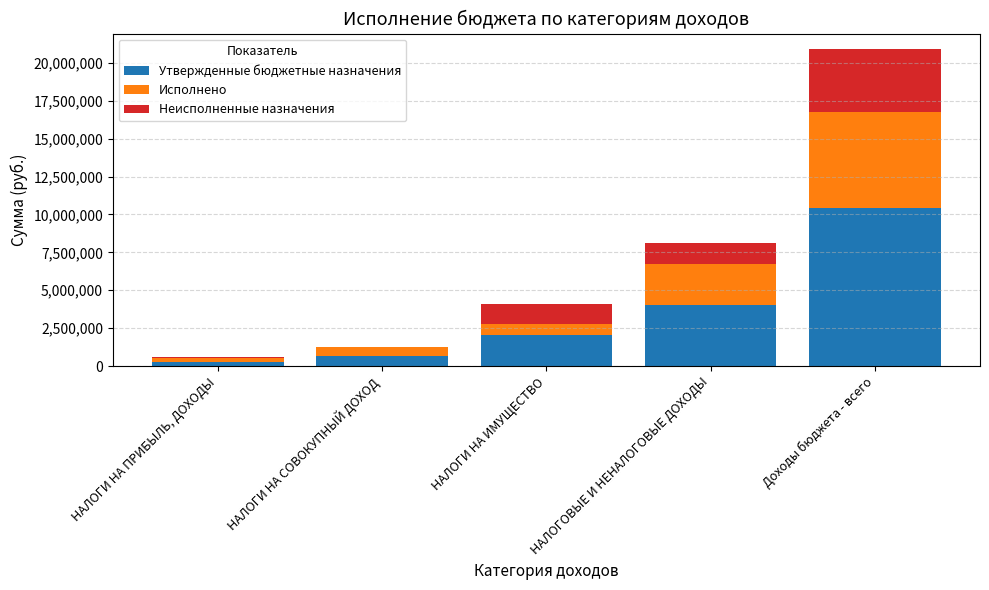

What is the total value across all series at НАЛОГИ НА СОВОКУПНЫЙ ДОХОД?

1279812.7